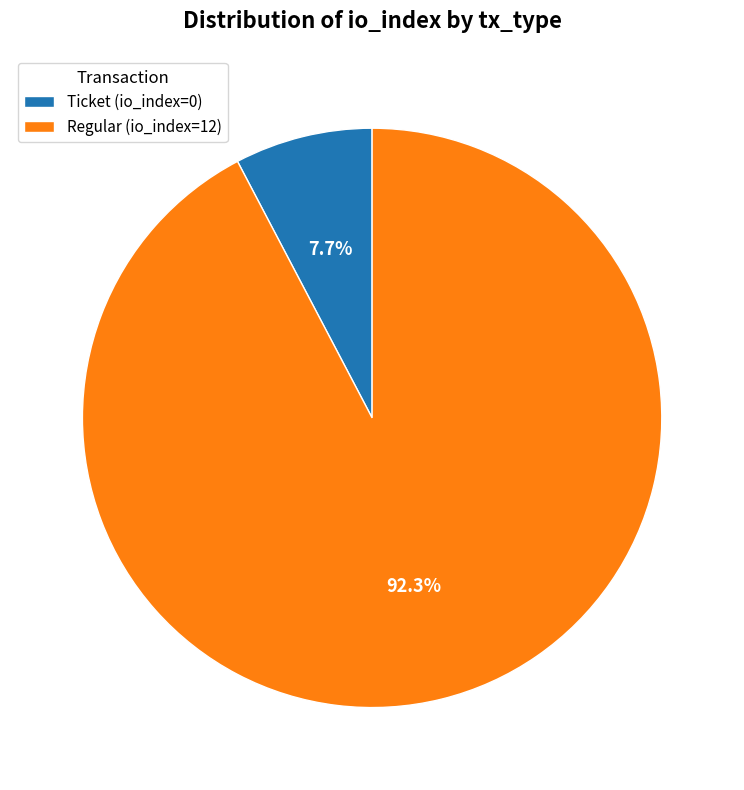

To the nearest percent, what is the difference between the largest and smallest slice percentages?

85%